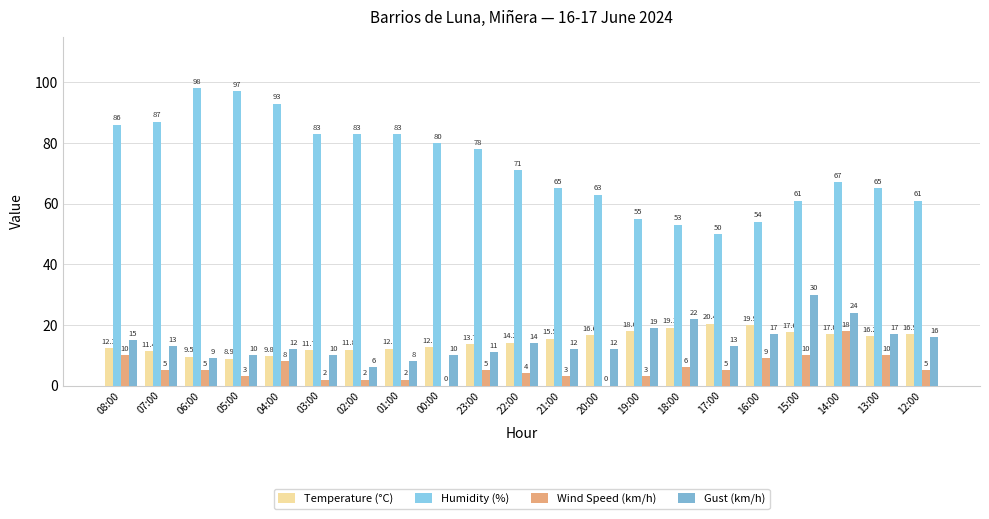

Are the bars horizontal?

No